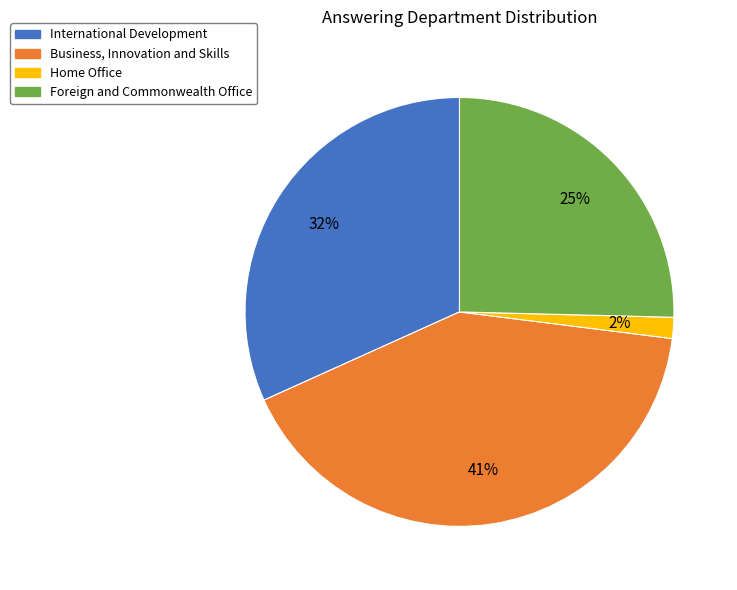

Combined, do International Development and Home Office account for over 50%?

No